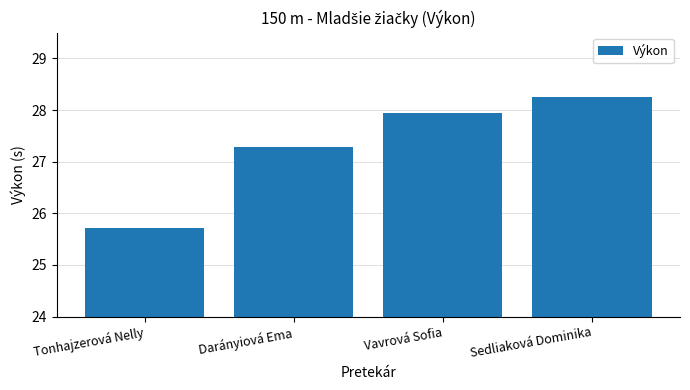

What is the label of the 2nd bar from the right?

Vavrová Sofia